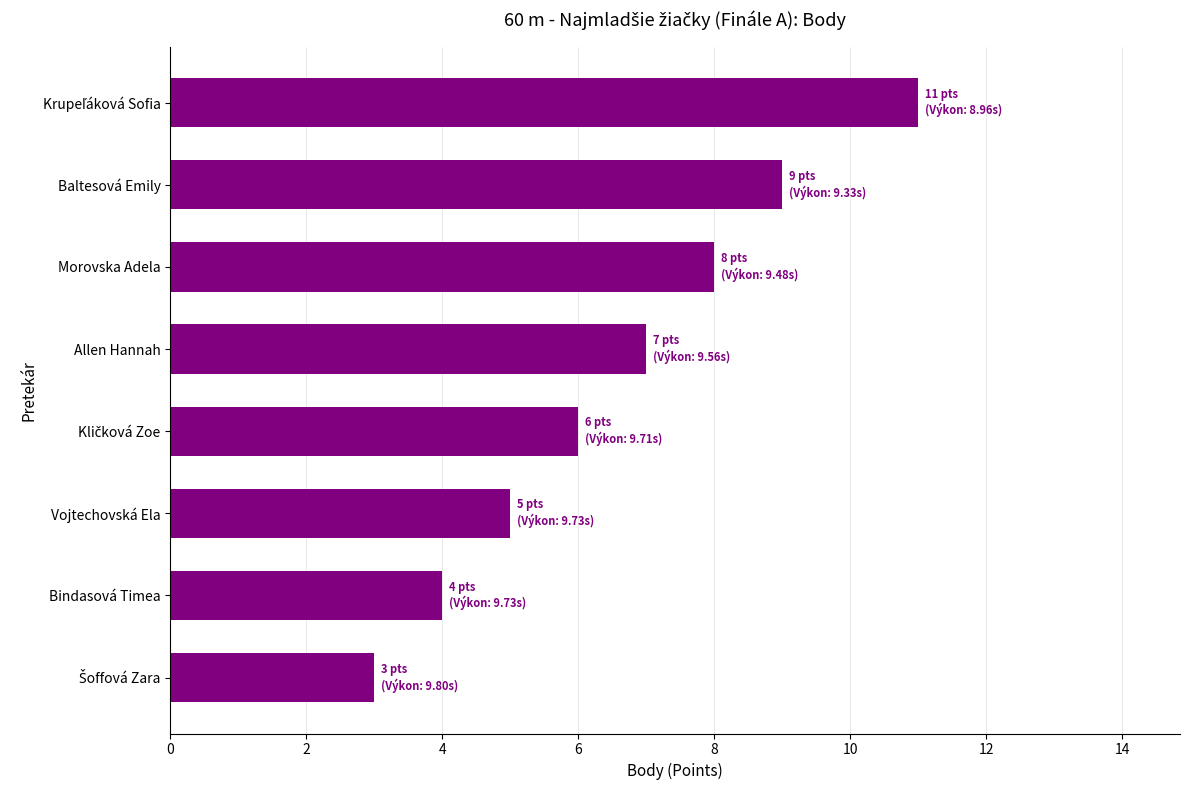

What position from the bottom is Allen Hannah?

5